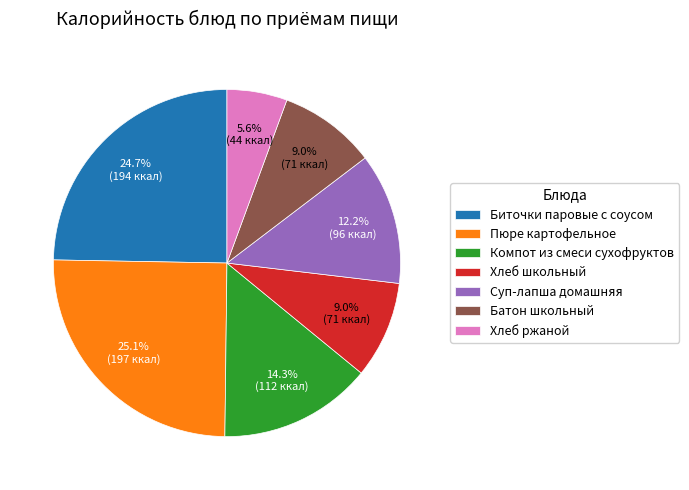

How many segments does this pie chart have?

7